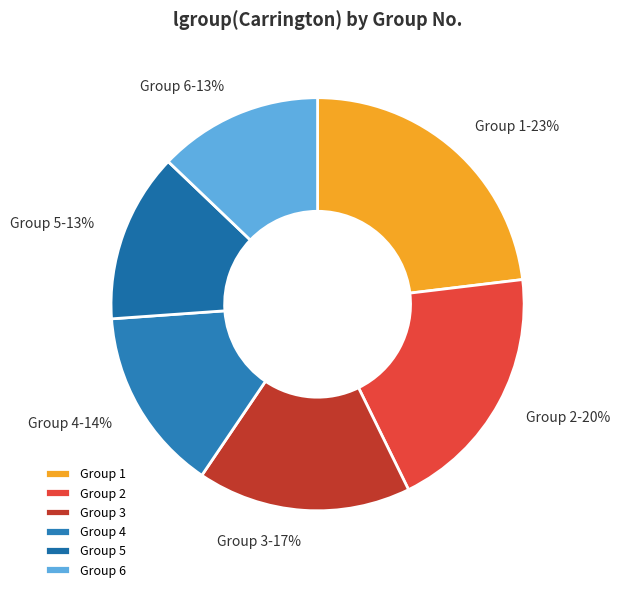

Count the number of slices in the pie.

6